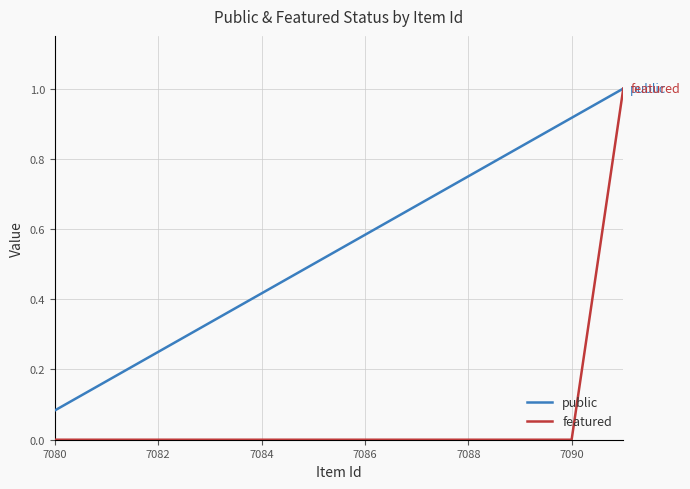

Rank the series by their average value, from highest to lowest.

public, featured